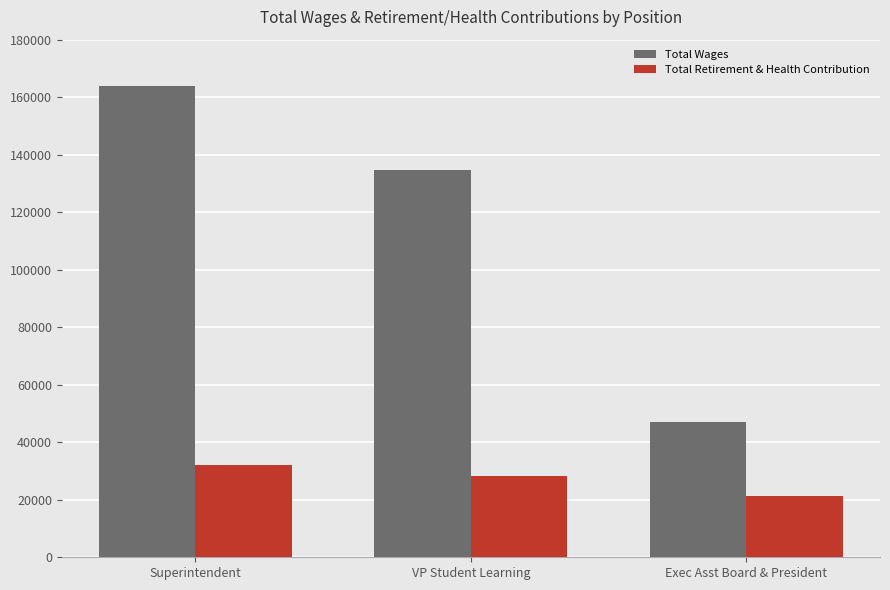

What position from the right is Superintendent?

3